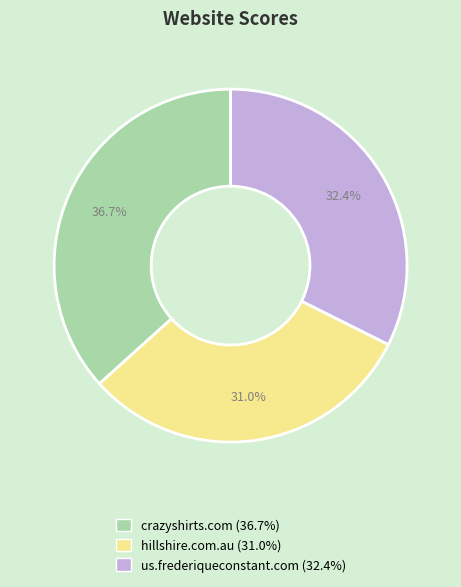

Count the number of slices in the pie.

3